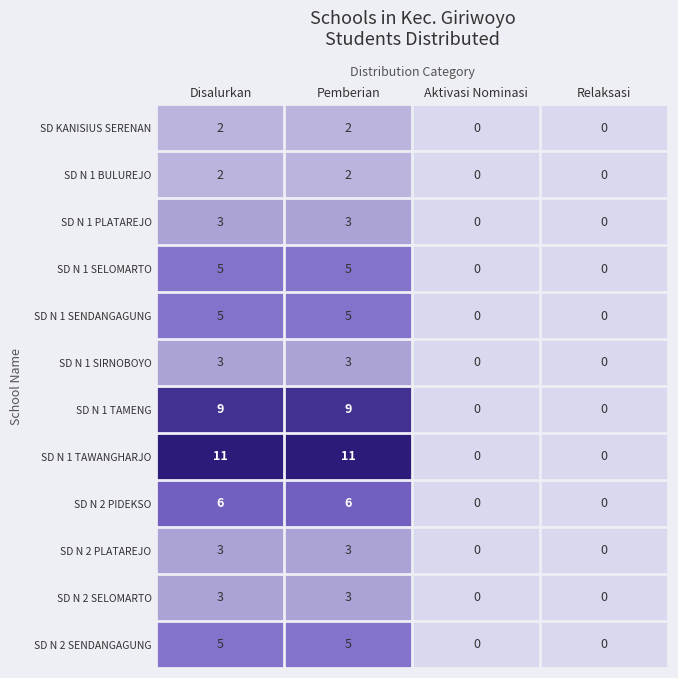

The value of SD N 2 PLATAREJO at Aktivasi Nominasi is 0. True or false?

True